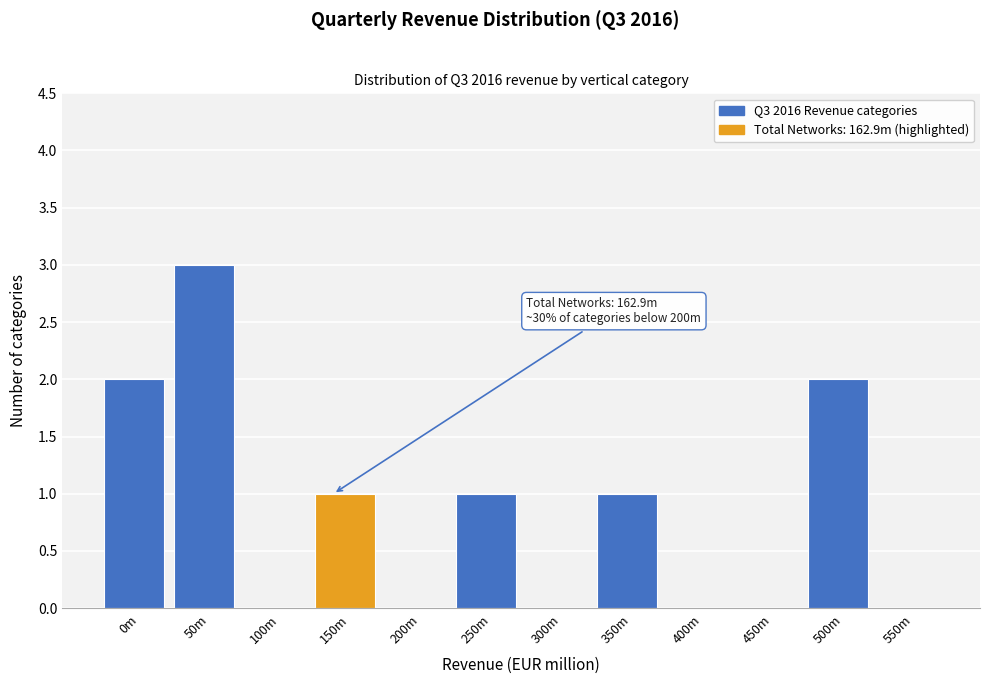

Reading left to right, transcribe all the data shown in this chart.

0m=2	50m=3	100m=0	150m=1	200m=0	250m=1	300m=0	350m=1	400m=0	450m=0	500m=2	550m=0